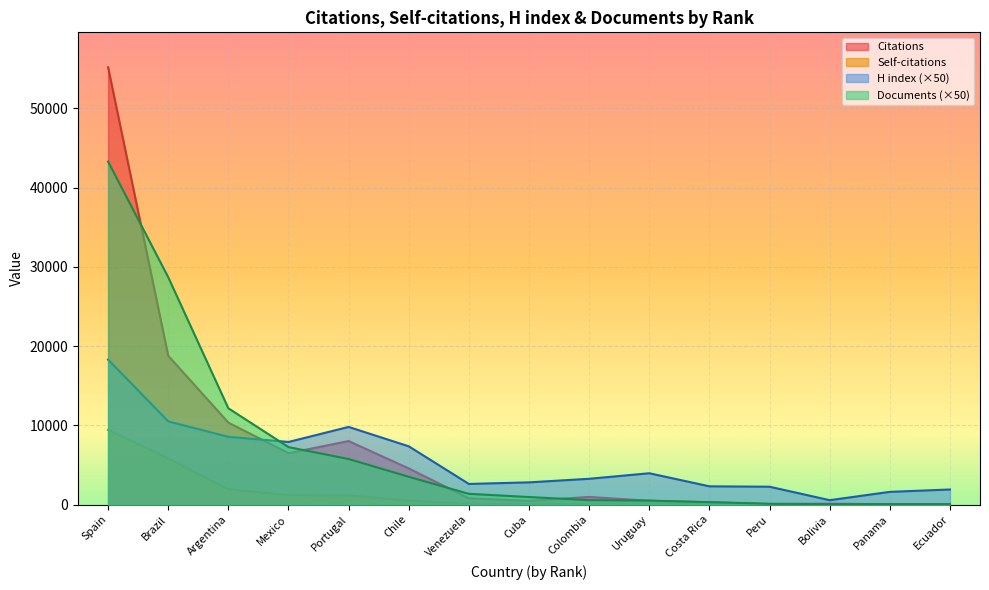

Rank the series by their maximum value, from lowest to highest.

Self-citations, H index (×50), Documents (×50), Citations